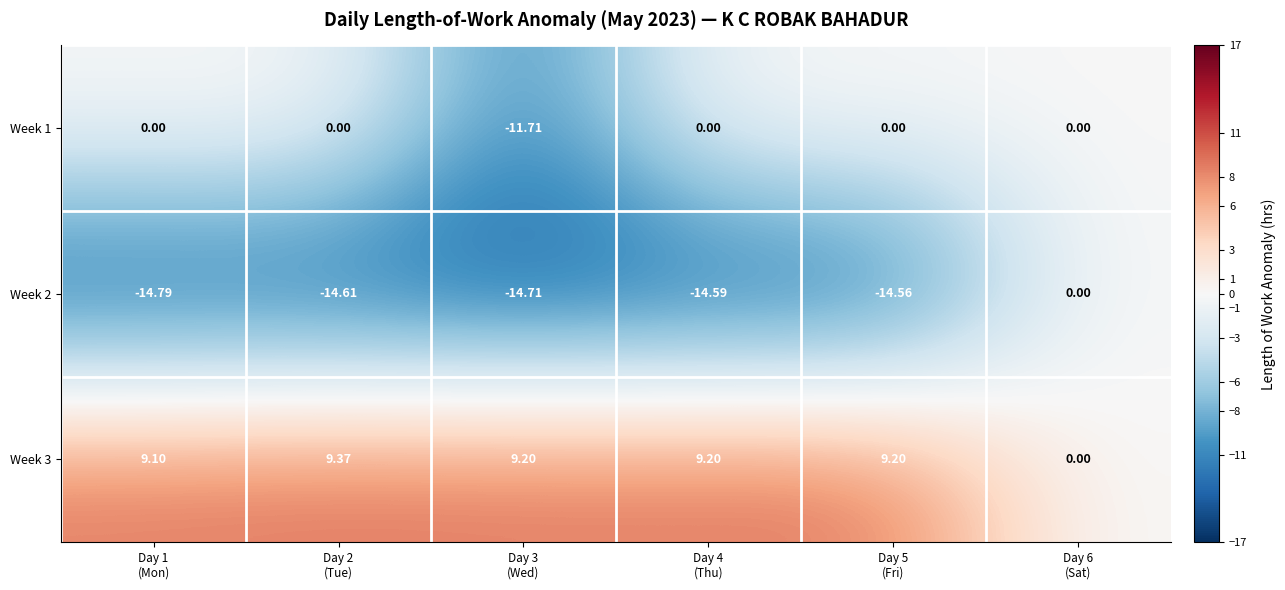

Count the number of data series in this chart.

3